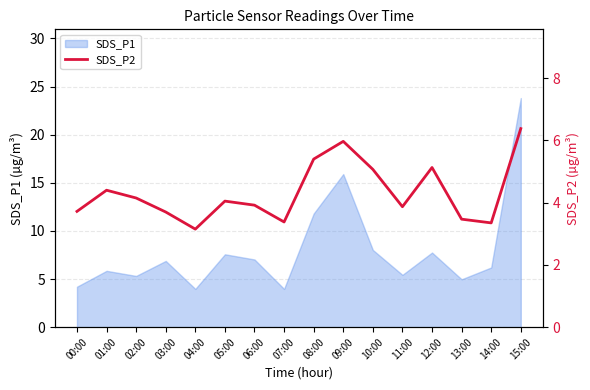

The chart shows a value of 10.6 at 09:00. True or false?

False